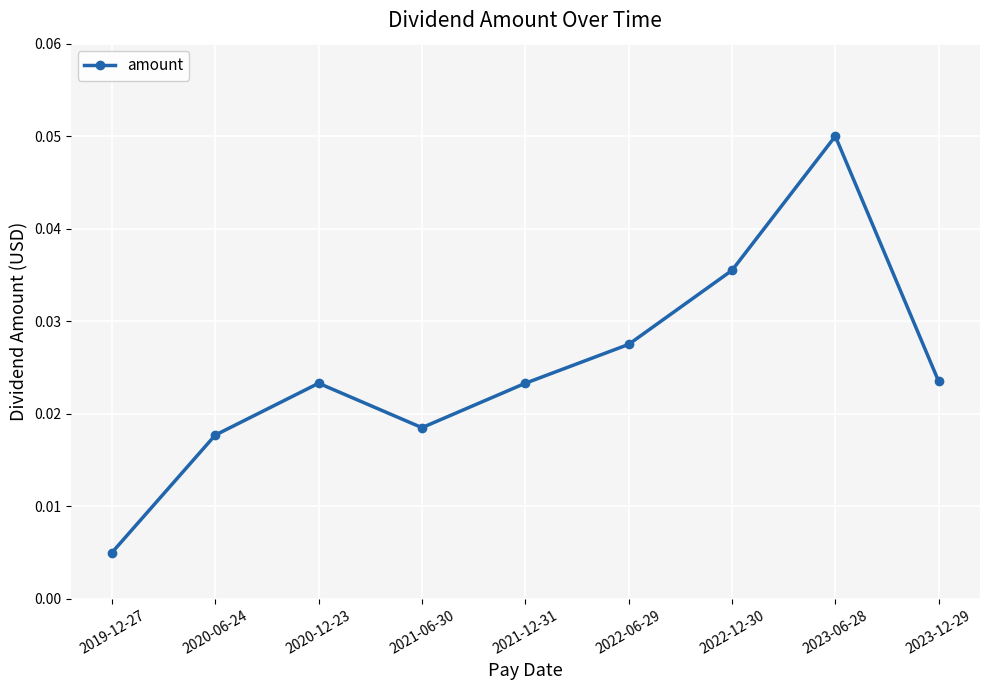

True or false: there are more than 2 points higher than both neighbors.

False